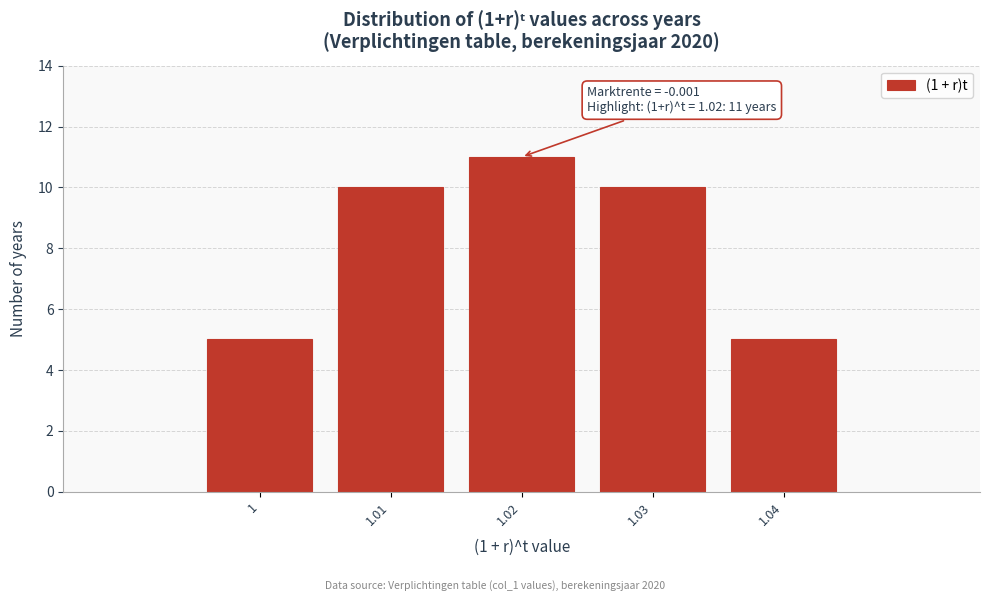

Reading right to left, transcribe all the data shown in this chart.

5	10	11	10	5